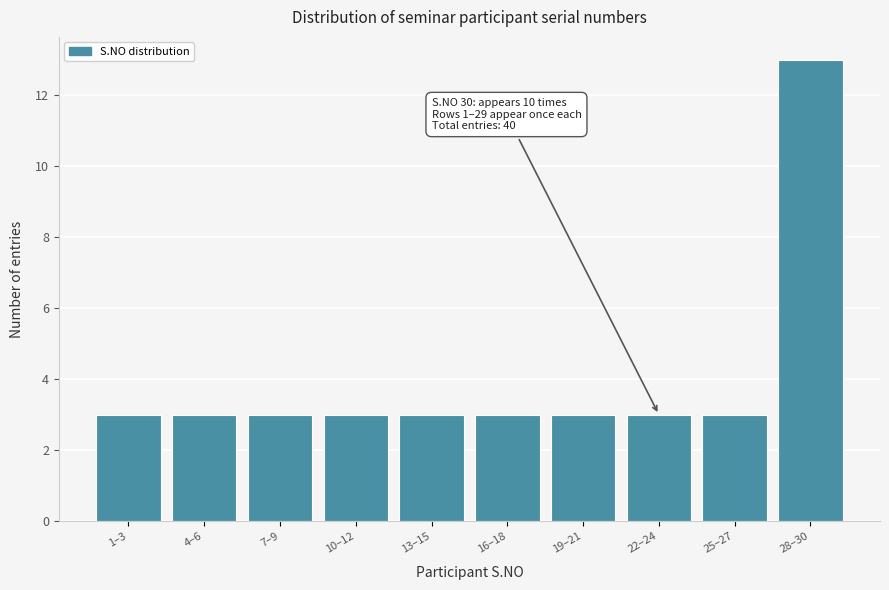

Reading right to left, what are all the values shown in this chart?

28–30=13	25–27=3	22–24=3	19–21=3	16–18=3	13–15=3	10–12=3	7–9=3	4–6=3	1–3=3